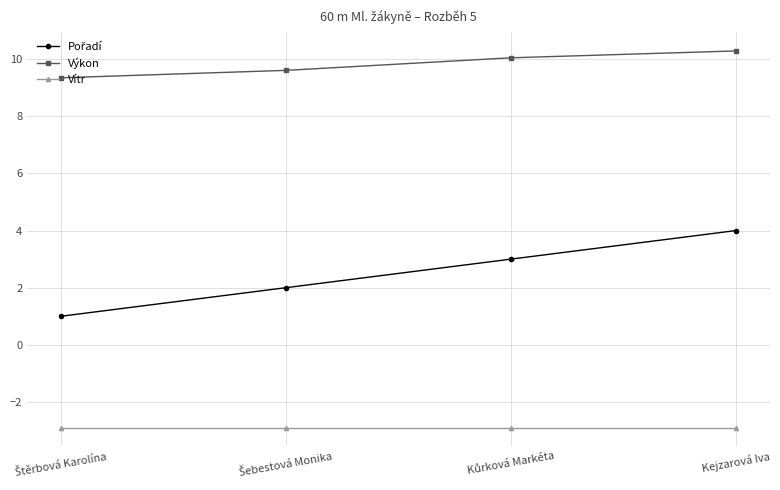

What is the difference between the highest and lowest values at Kejzarová Iva?

13.2